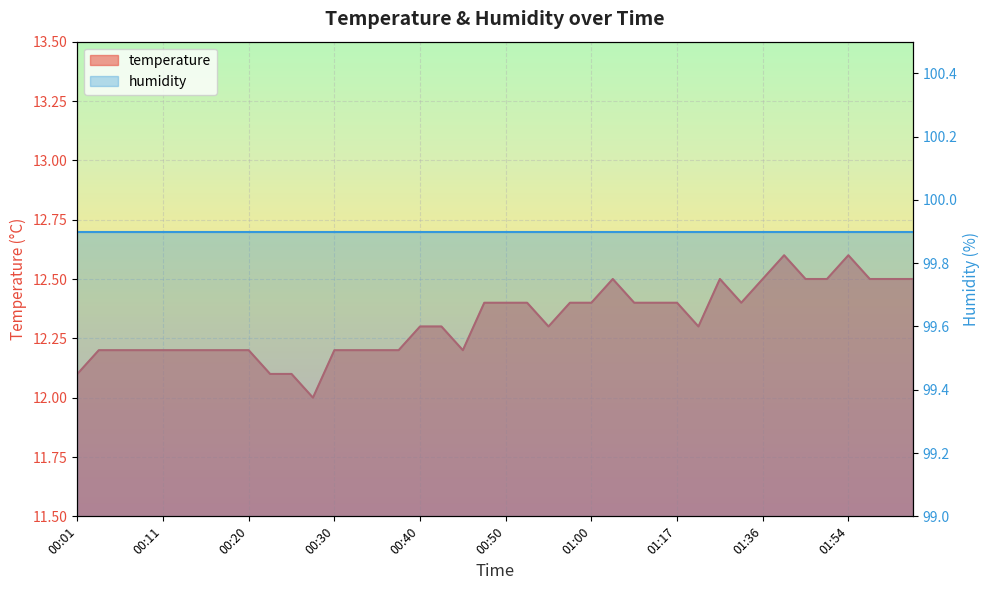

What is the ratio of the value at 00:06 to the value at 01:54?

1.0